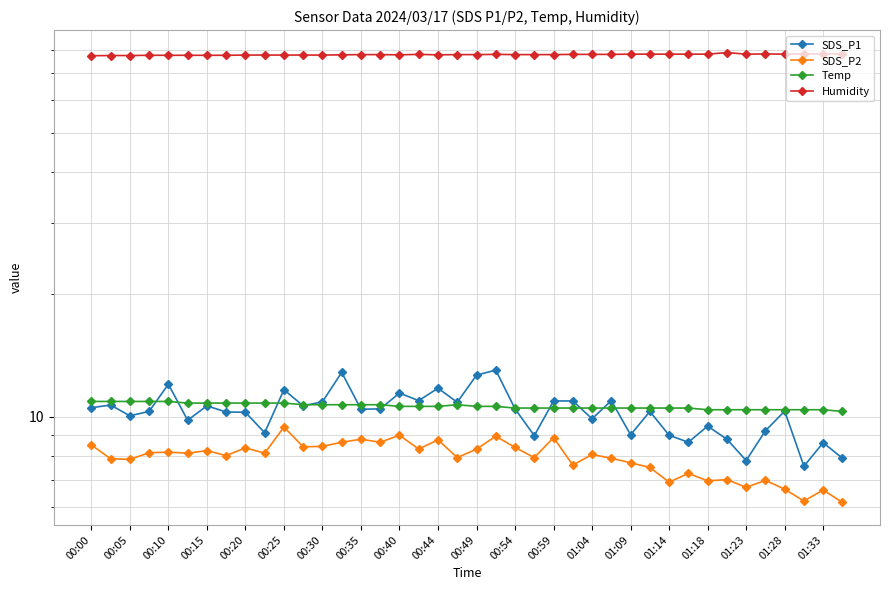

What is the value of the Temp point at the 15th from the left?

10.7